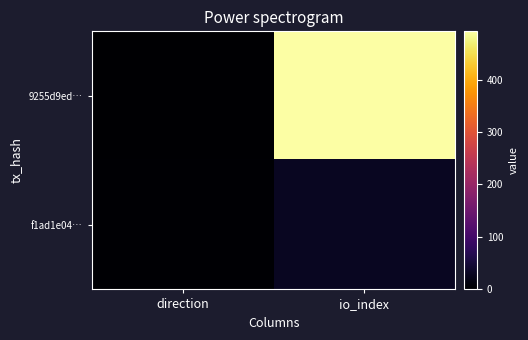

Rank the series by their average value, from lowest to highest.

f1ad1e04…, 9255d9ed…